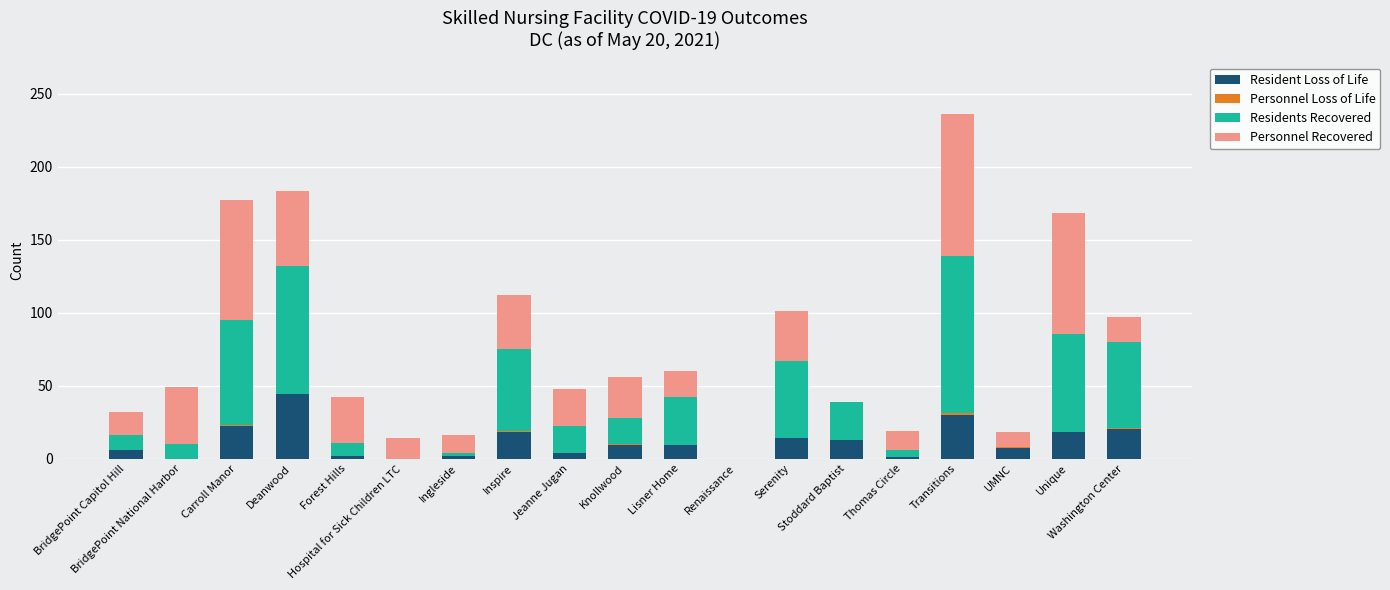

What is the maximum value for Resident Loss of Life?

44